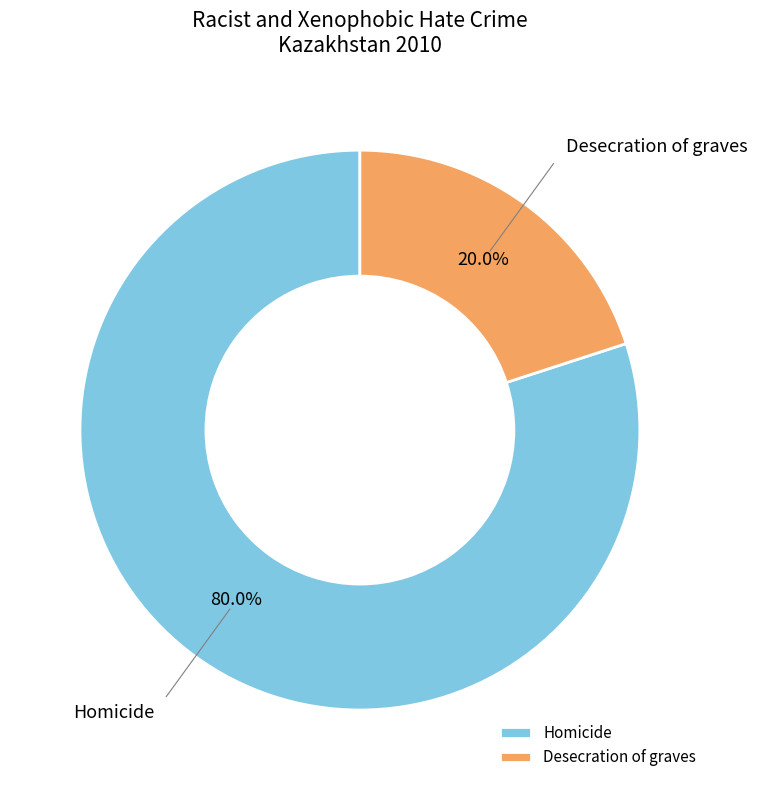

To the nearest percent, what percentage of the pie is Homicide?

80%